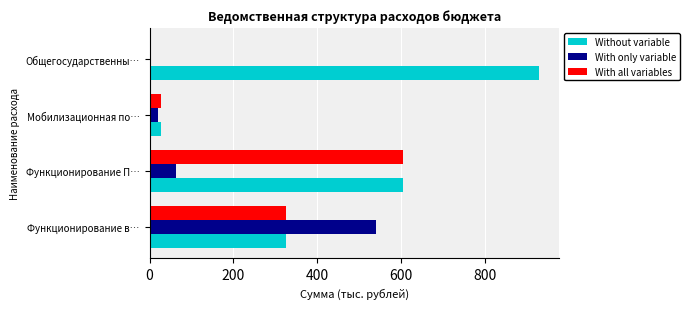

Count the number of categories in the chart.

4